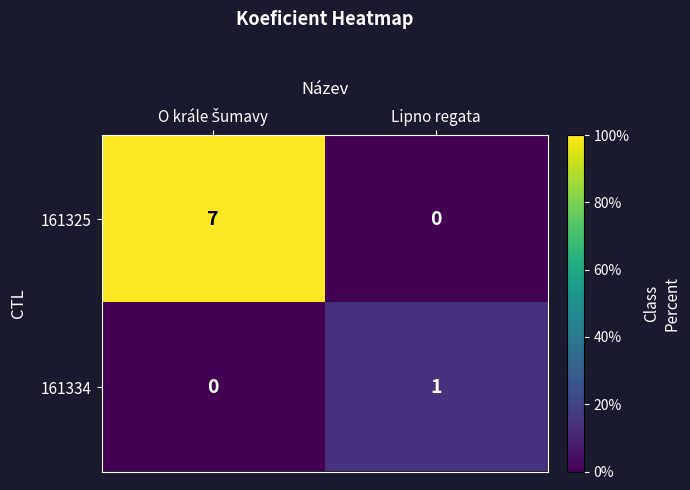

Rank the series at Lipno regata from lowest to highest value.

161325, 161334